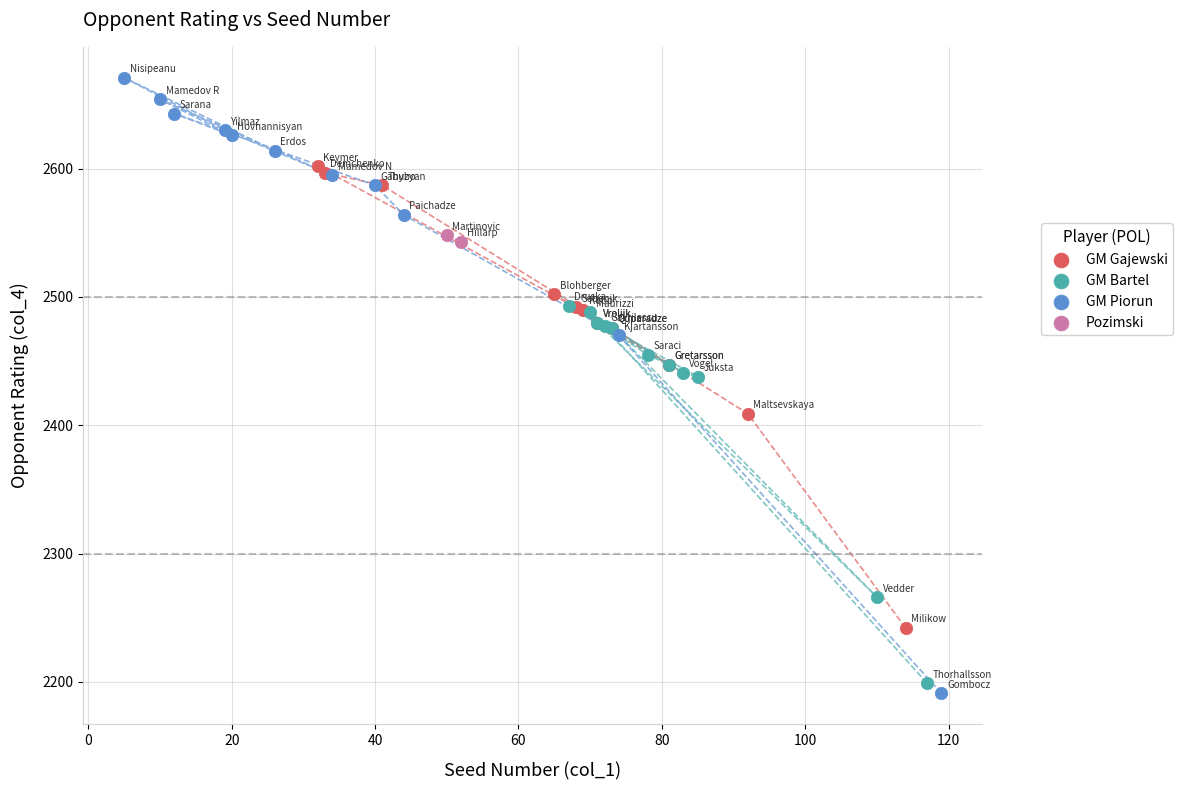

Which series reaches the minimum Y coordinate?

GM Piorun